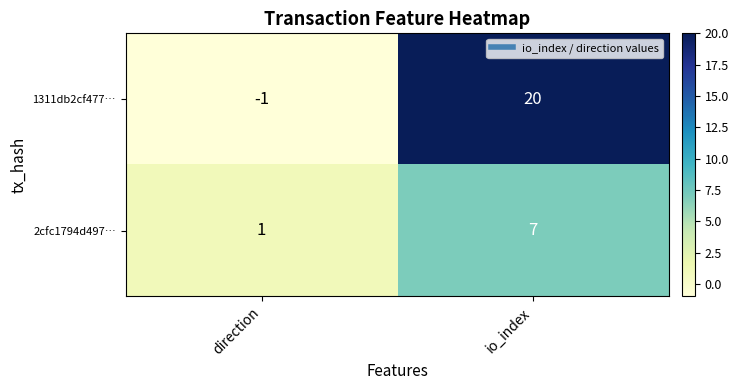

At which label does 2cfc1794d497… reach its minimum?

direction